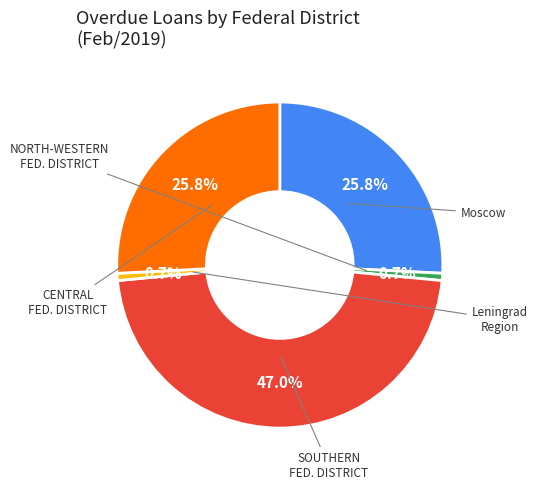

Is there a majority slice in this chart?

No